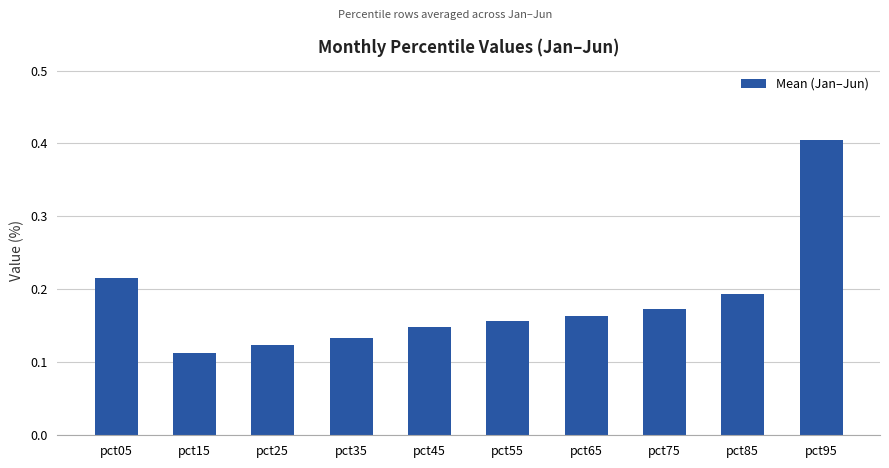

The value at pct95 is 0.3. True or false?

False